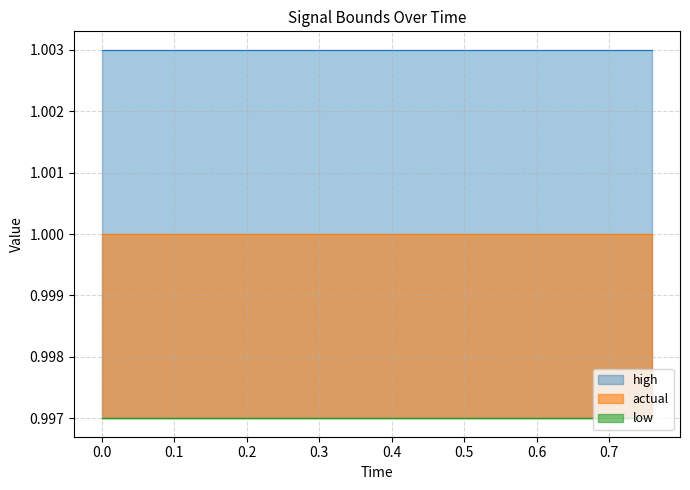

The value of high at 13 is 1.3. True or false?

False